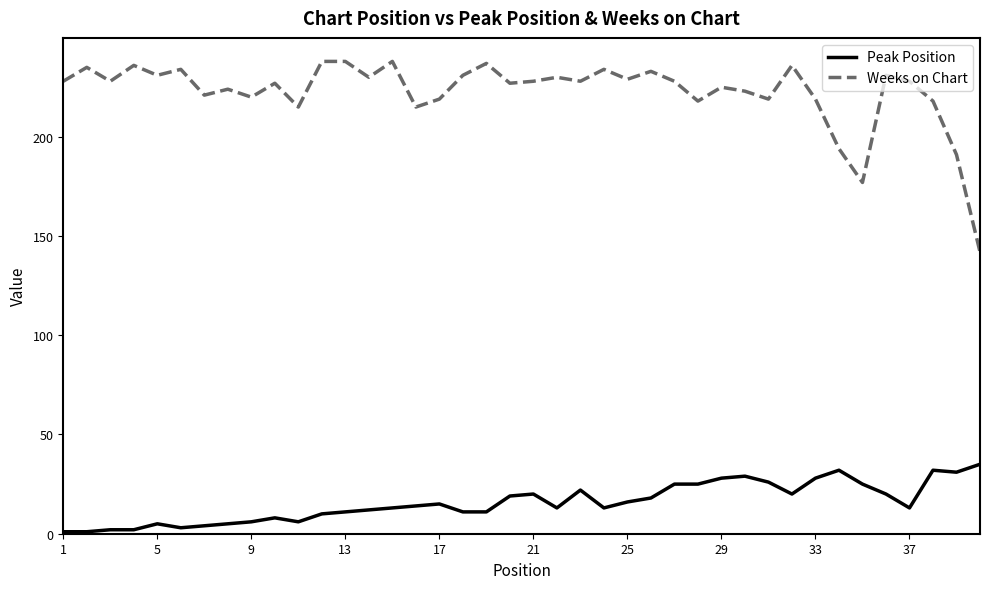

True or false: Peak Position and Weeks on Chart intersect in this chart.

False